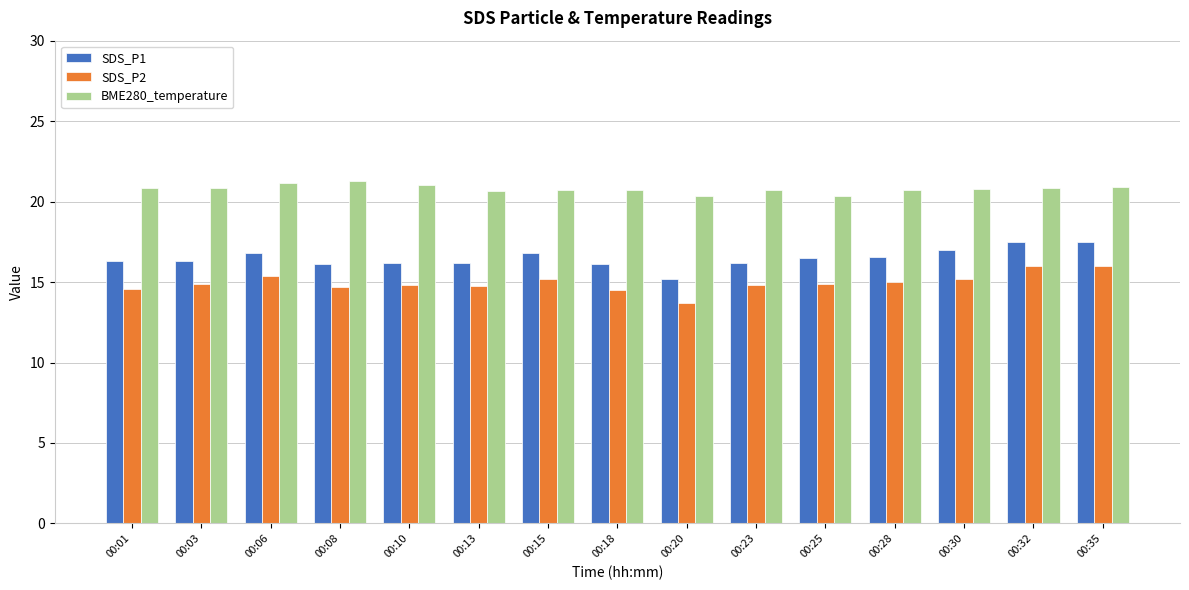

What is the value of the SDS_P2 bar at the 14th from the left?

16.0